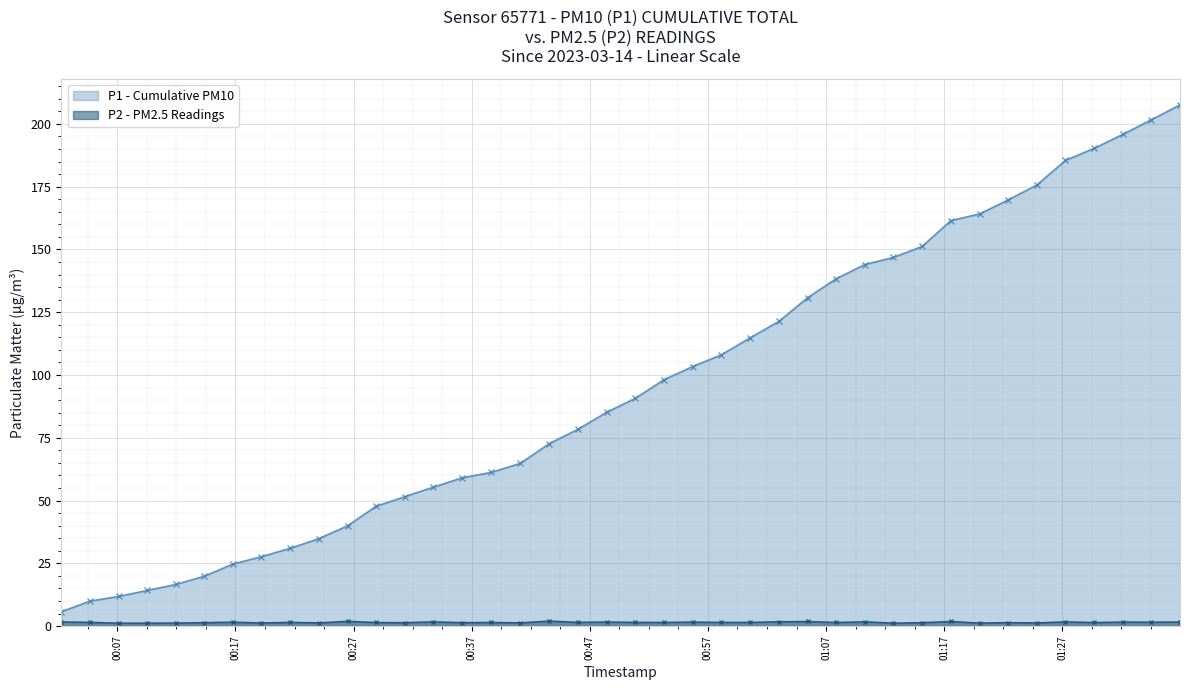

Which series has the widest spread of values?

P1 - Cumulative PM10